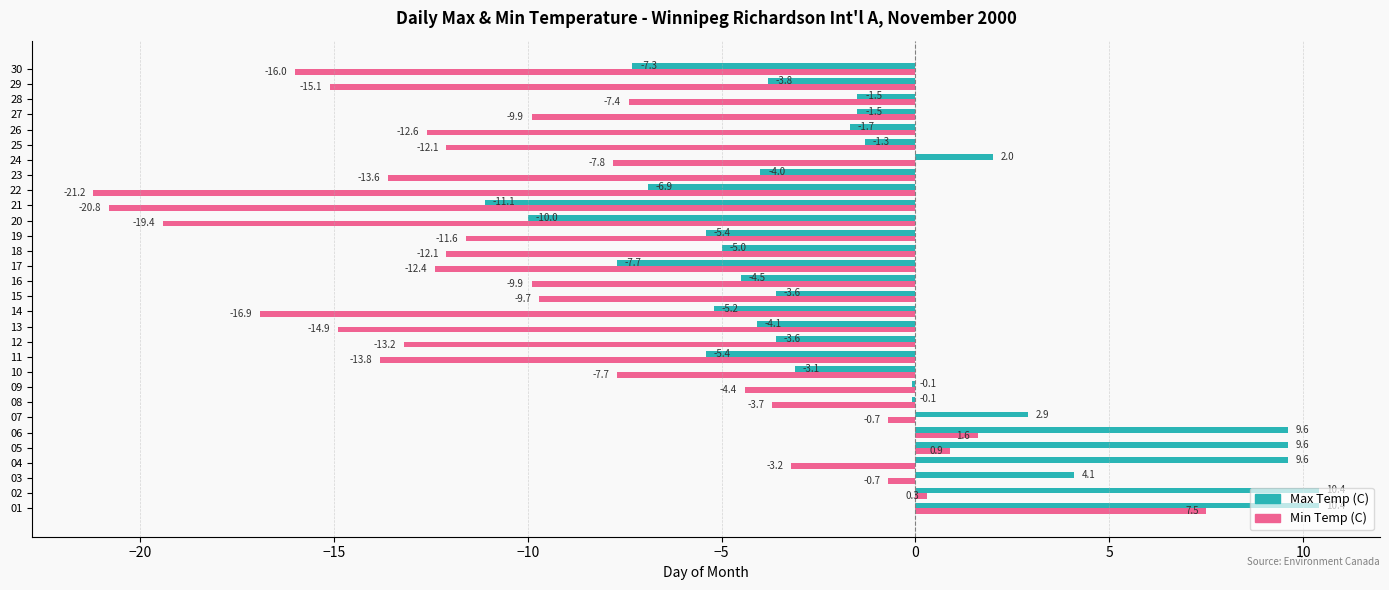

What is the sum of all Min Temp (C) values?

-280.5